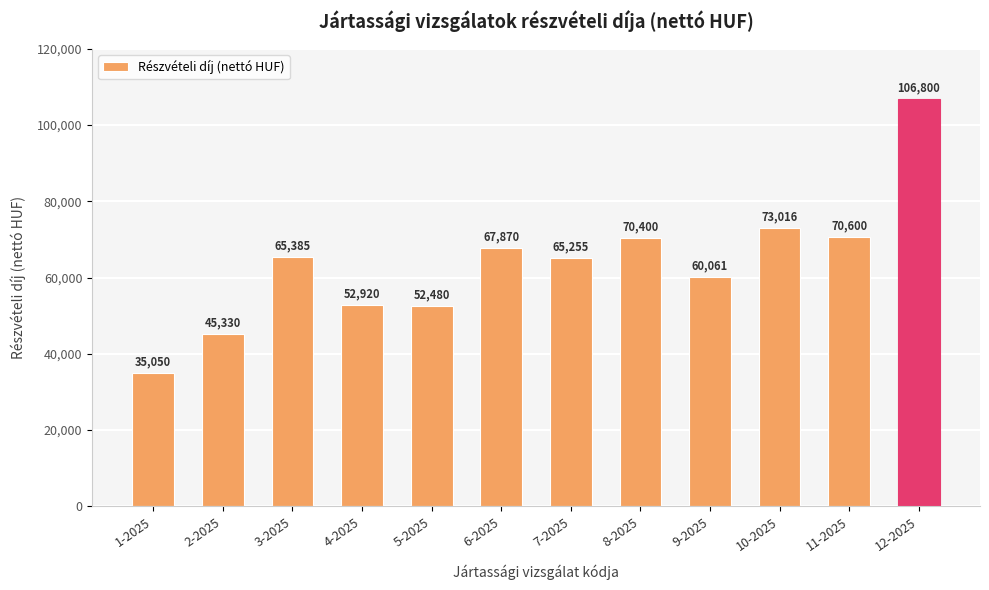

Reading right to left, what are all the values shown in this chart?

106800	70600	73016	60061	70400	65255	67870	52480	52920	65385	45330	35050